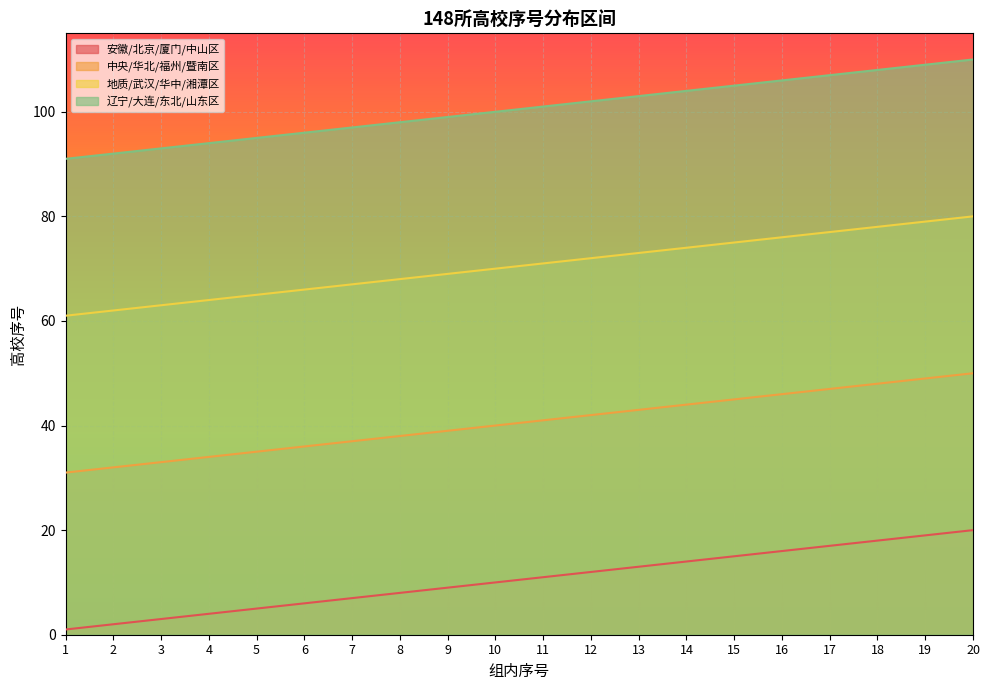

Rank the series at 20 from lowest to highest value.

安徽/北京/厦门/中山区, 中央/华北/福州/暨南区, 地质/武汉/华中/湘潭区, 辽宁/大连/东北/山东区